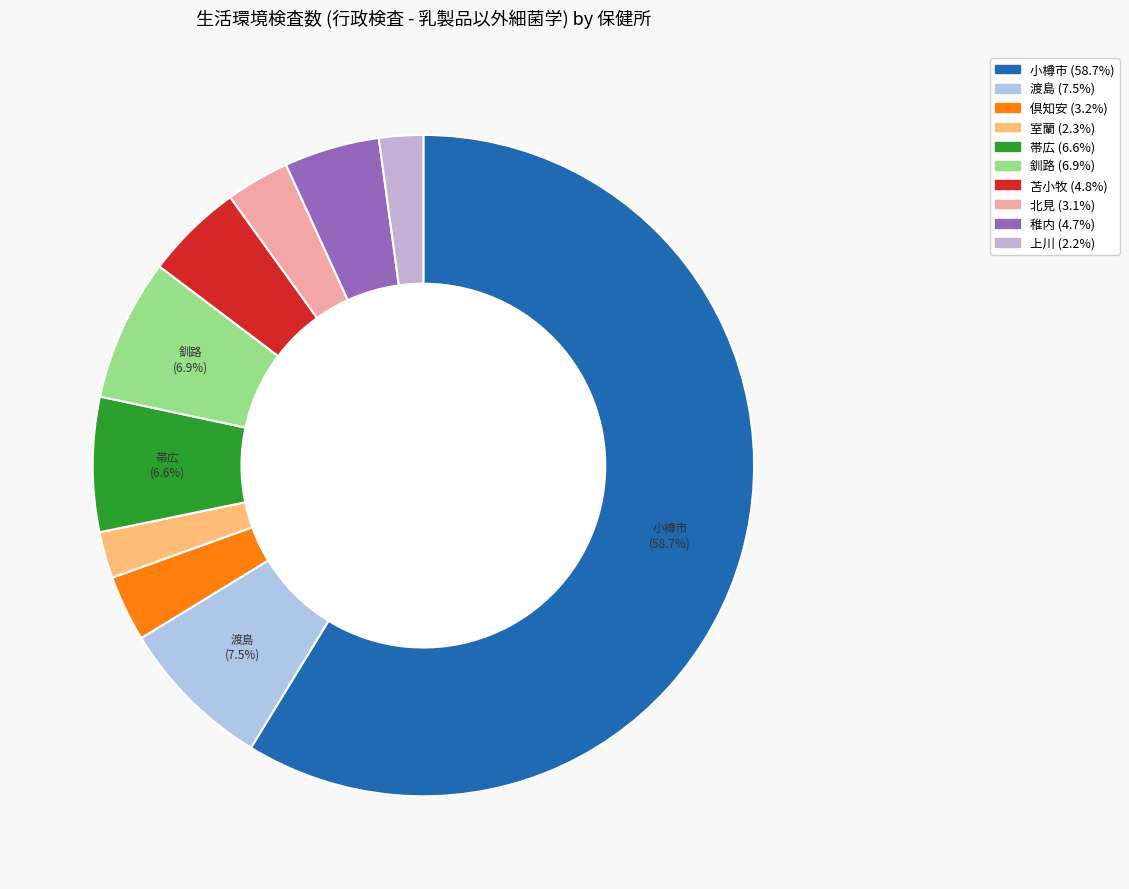

Is there a majority slice in this chart?

Yes